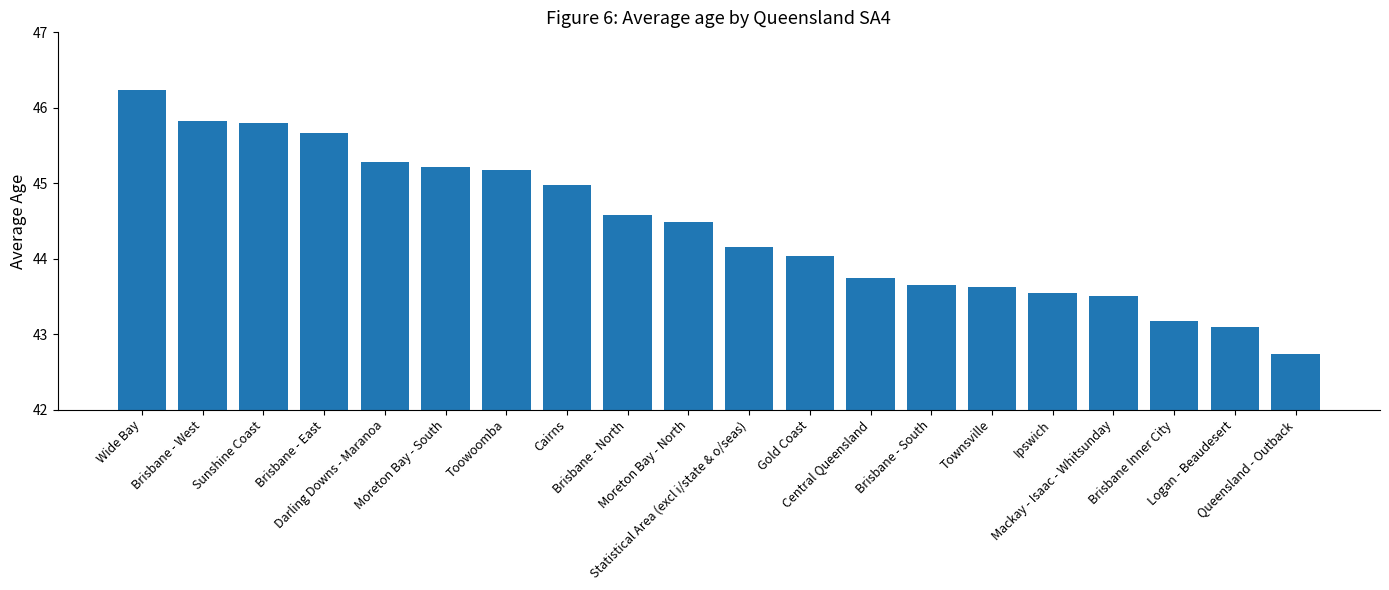

What is the sum of all values?

888.5